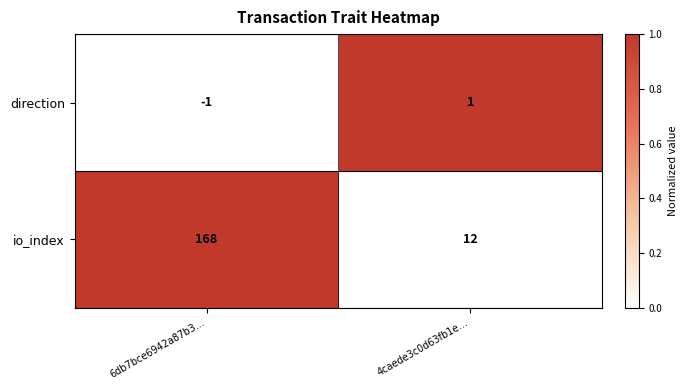

List the series in order of their peak value, highest first.

io_index, direction